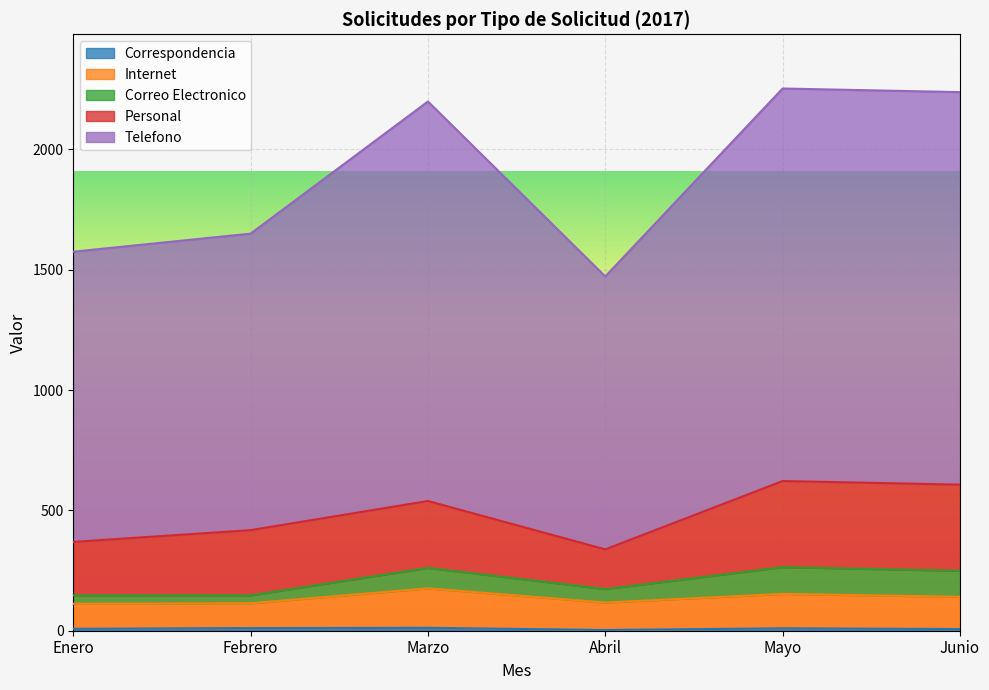

What position from the right is Marzo?

4